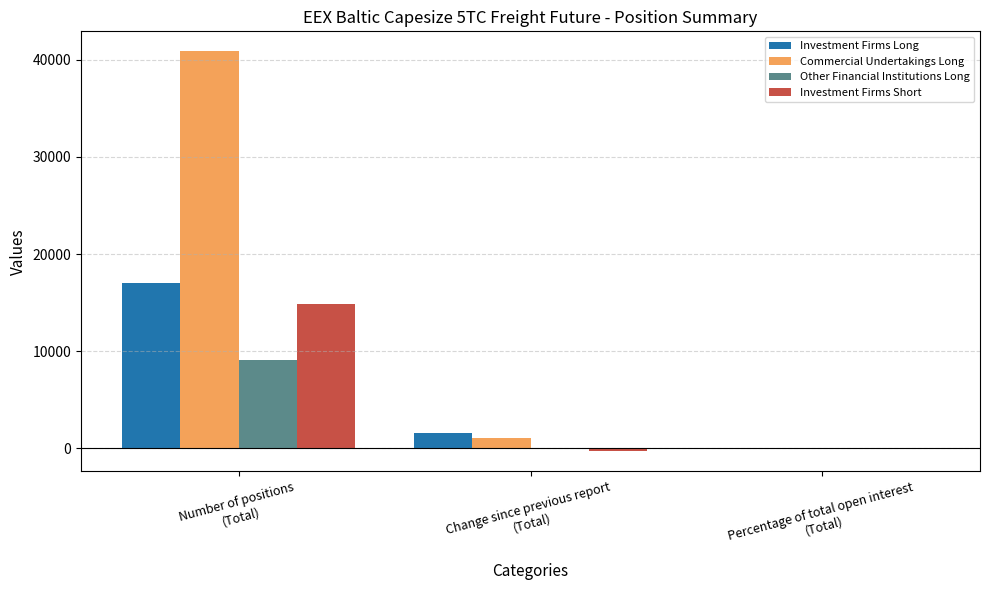

Which series has the largest total across all categories?

Commercial Undertakings Long